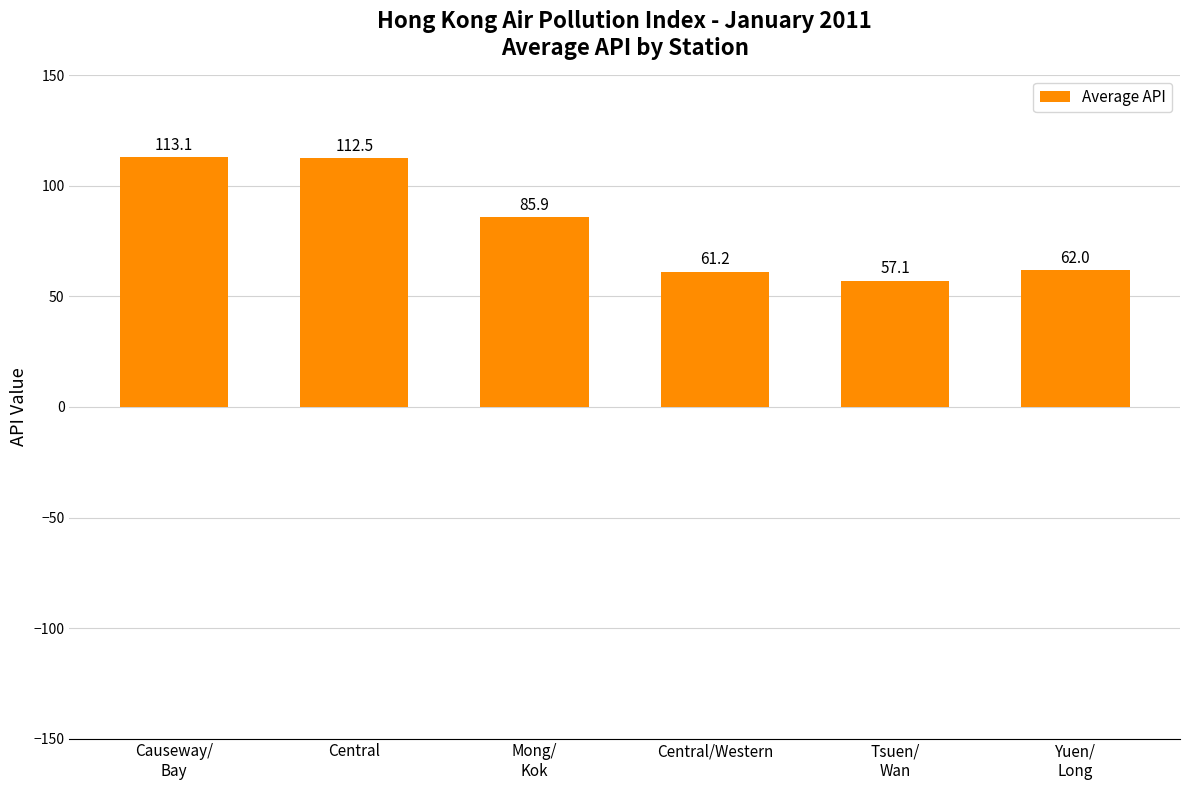

True or false: the data shows 141.5 at Mong/
Kok.

False